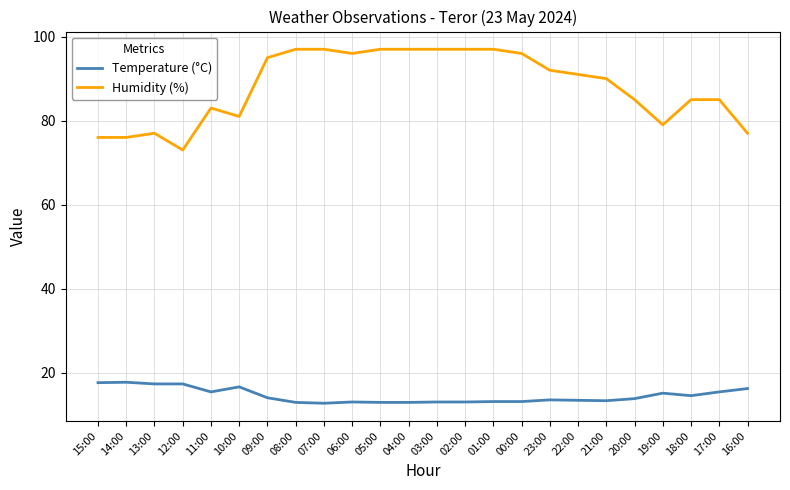

What is the difference between the maximum and minimum values in the Humidity (%) series?

24.0